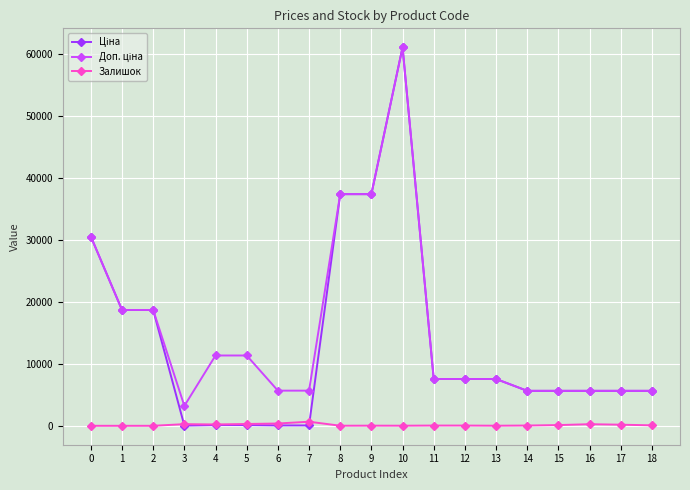

How many categories are shown in the chart?

19